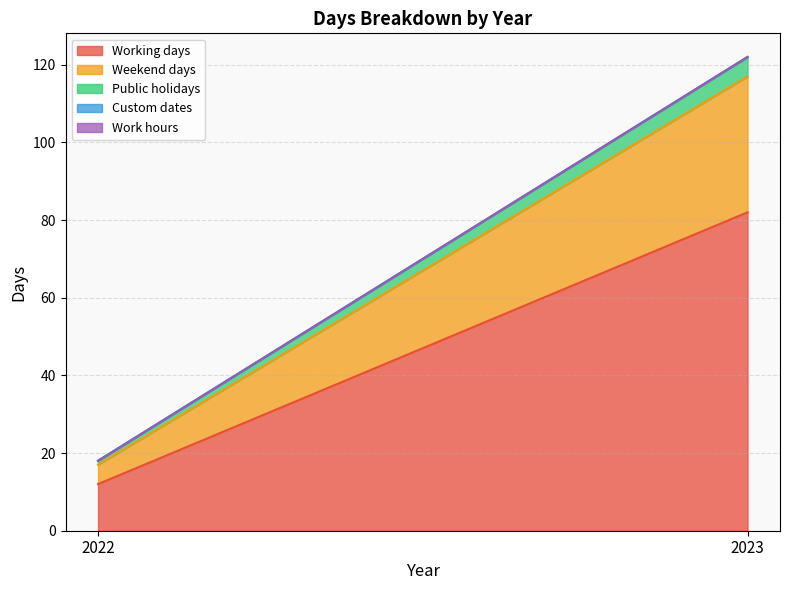

True or false: Working days has a value of 82 at 2023.

True